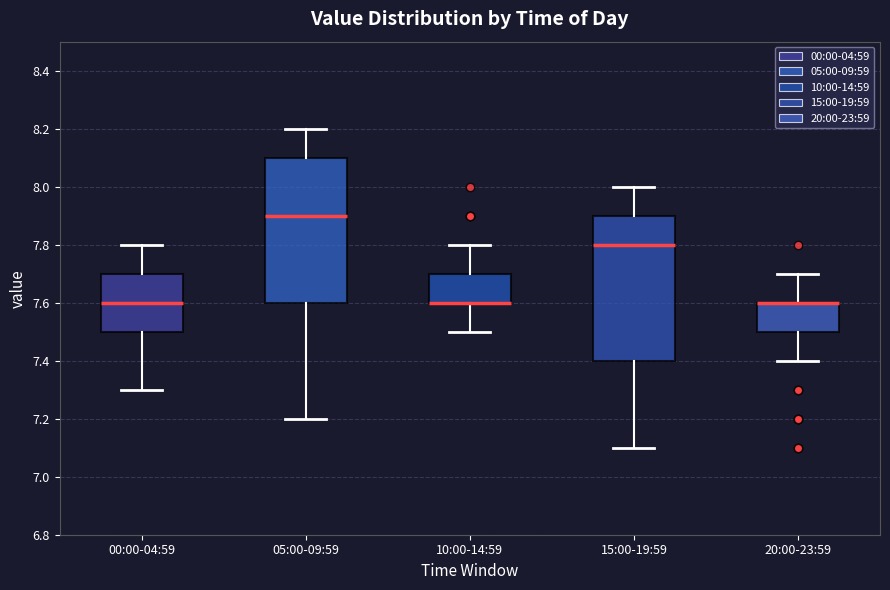

Where does the upper whisker of the box for 00:00-04:59 end on the y-axis? The values are not printed on the chart, so give them approximately, as read against the axis.

7.8